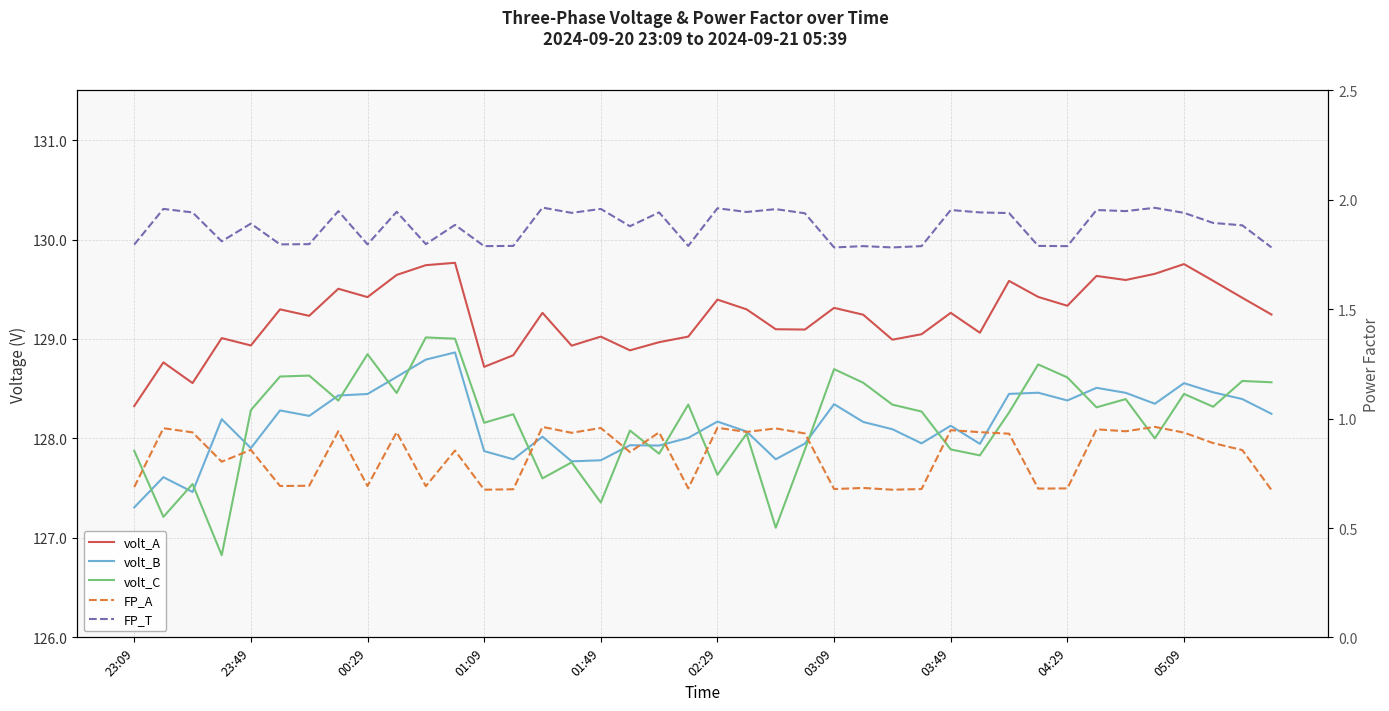

How many lines are shown in the chart?

5